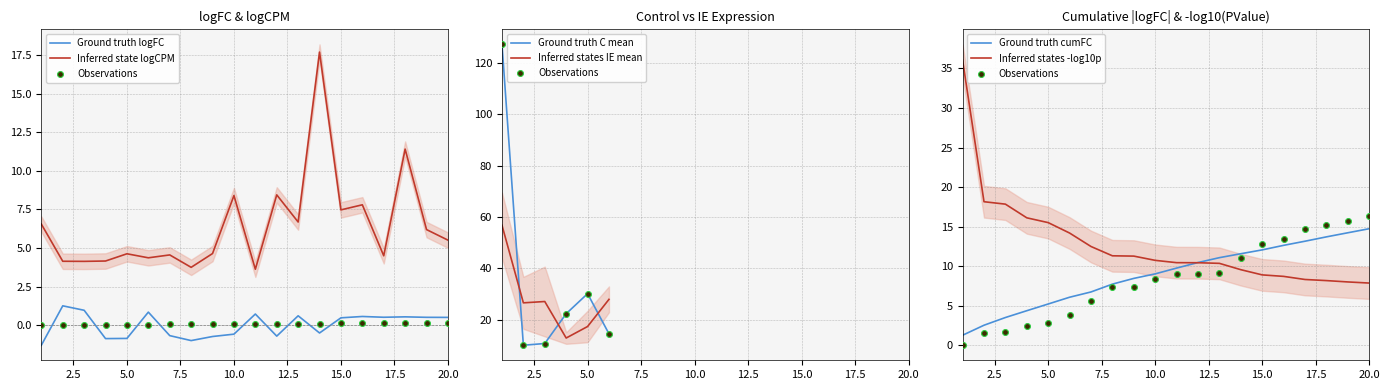

Which series contains the highest Y value?

logCPM